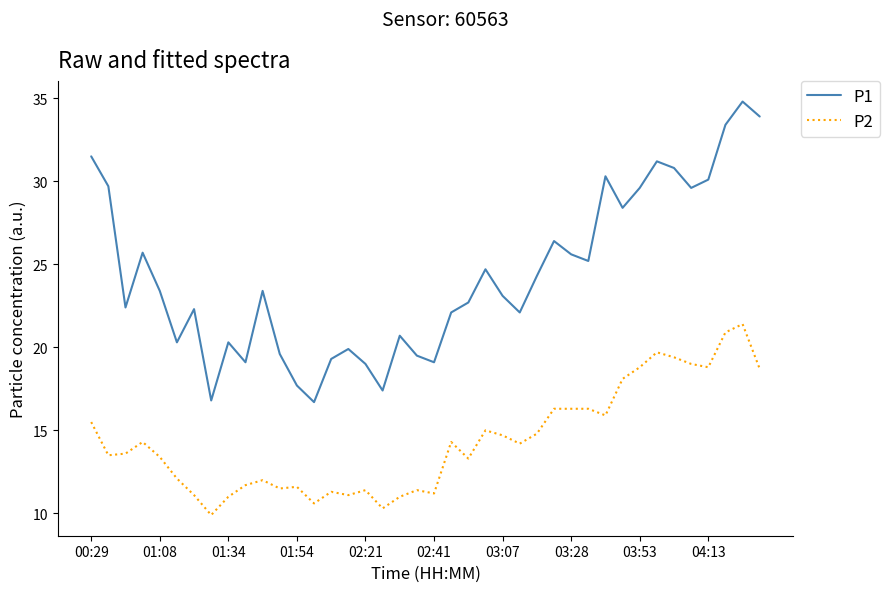

What is the maximum value shown in the chart?

34.8